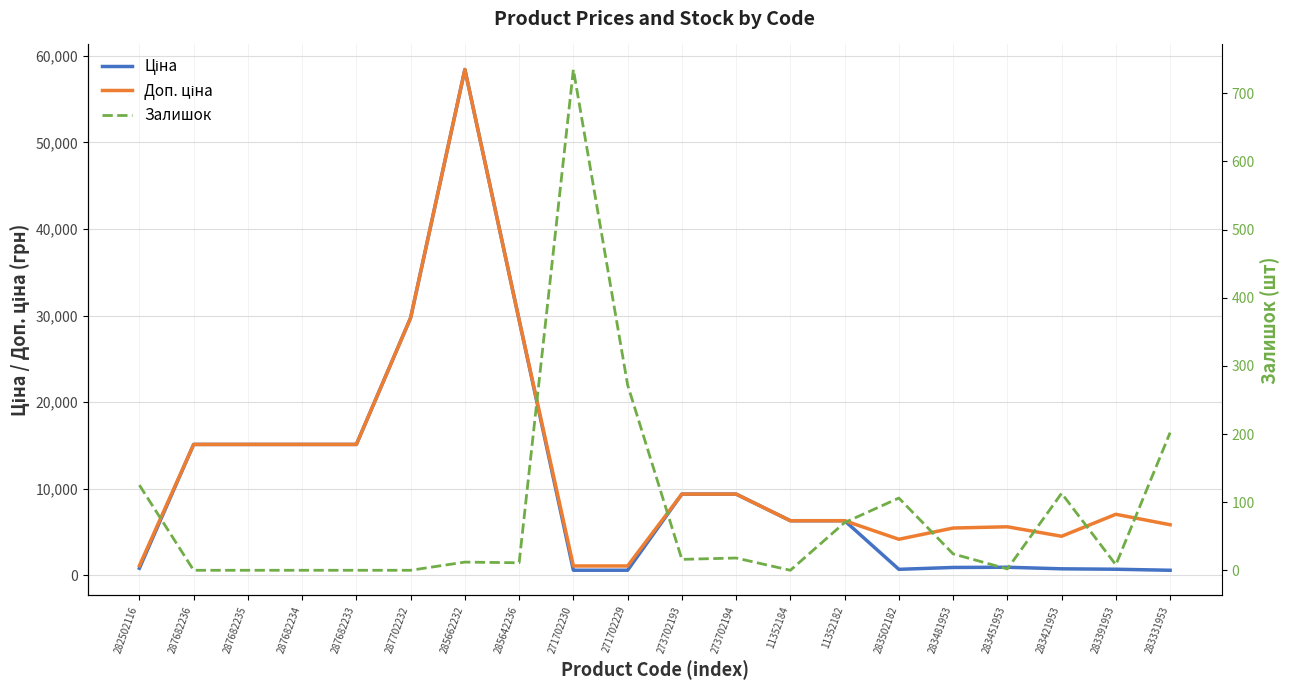

Which series changed the most between 283451953 and 283421953?

Доп. ціна